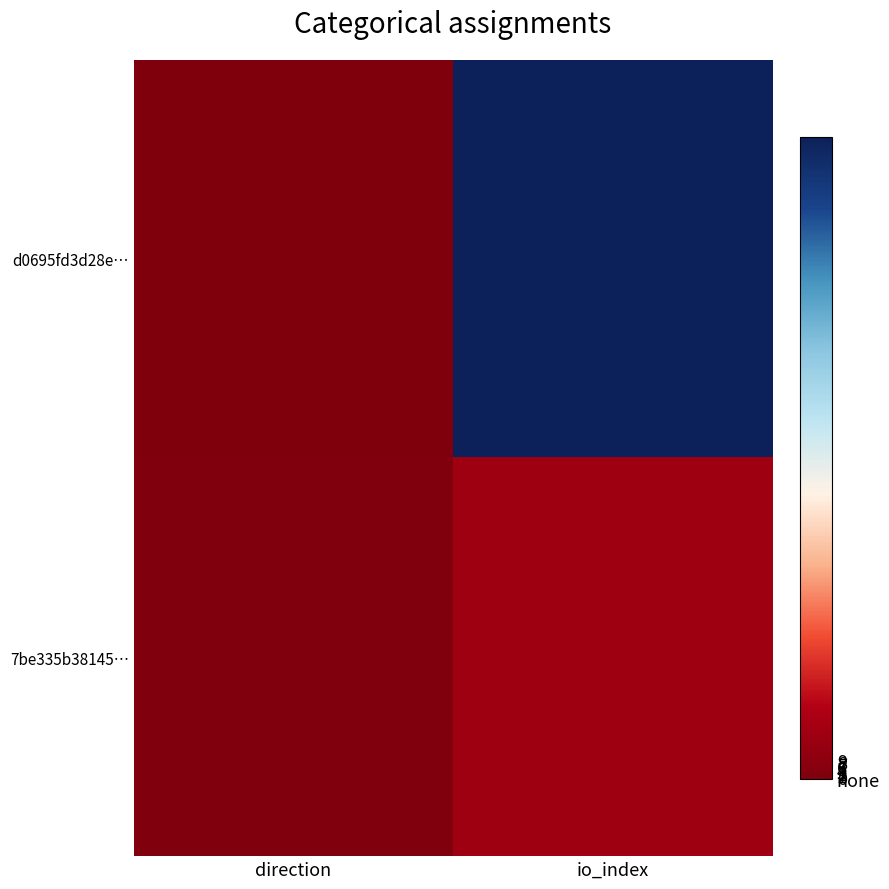

List the series in order of their peak value, lowest first.

7be335b38145…, d0695fd3d28e…